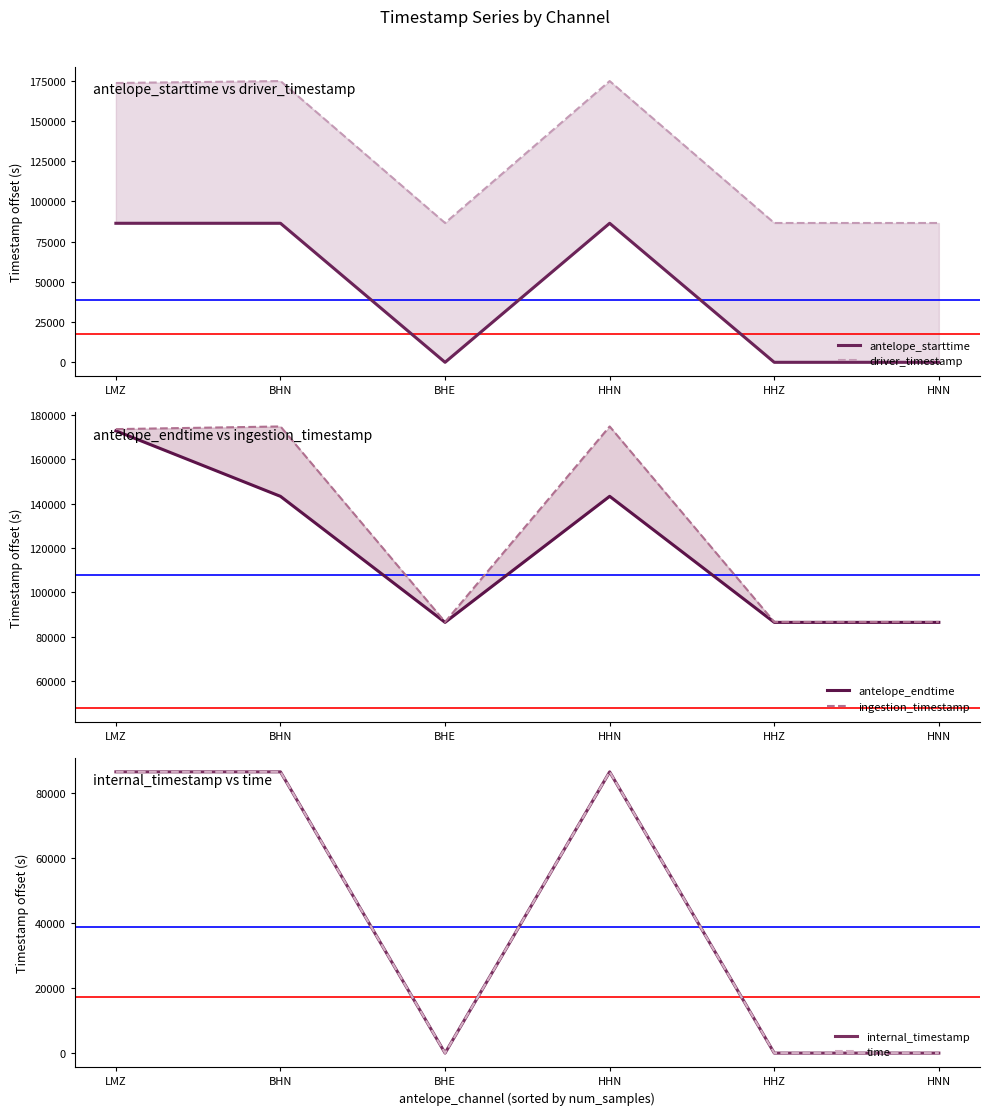

At which category is the sum across all series the highest?

LMZ